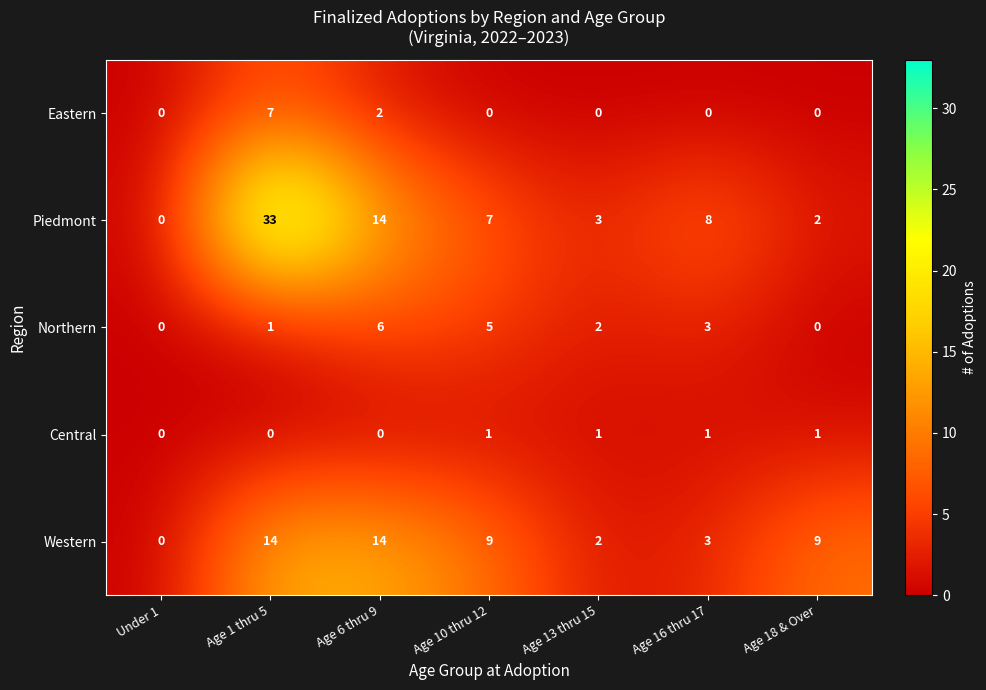

How many distinct data groups are displayed?

5